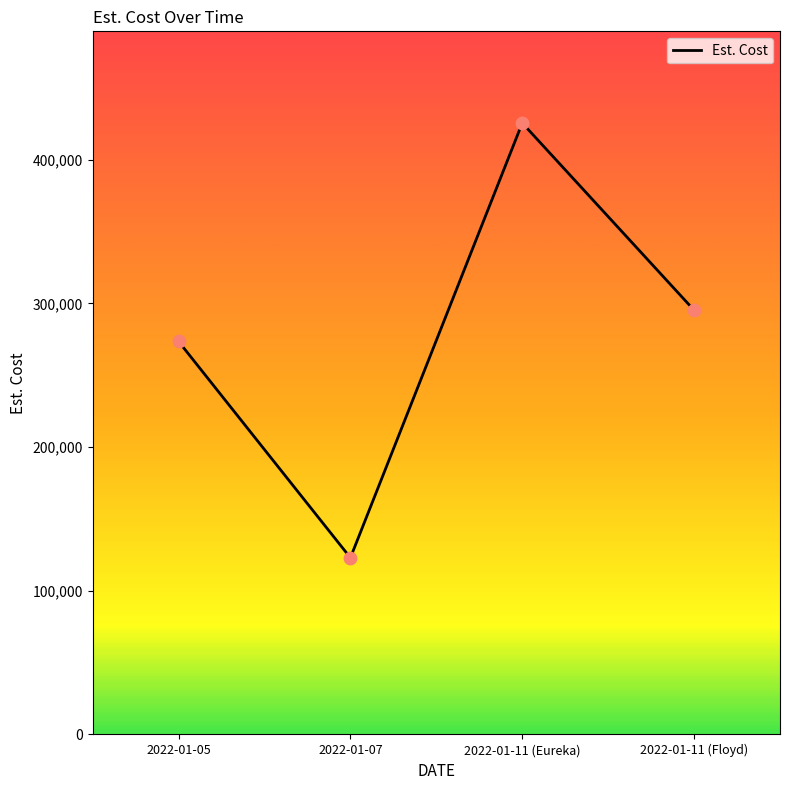

What is the change in value from 2022-01-05 to 2022-01-11 (Eureka)?

+152025